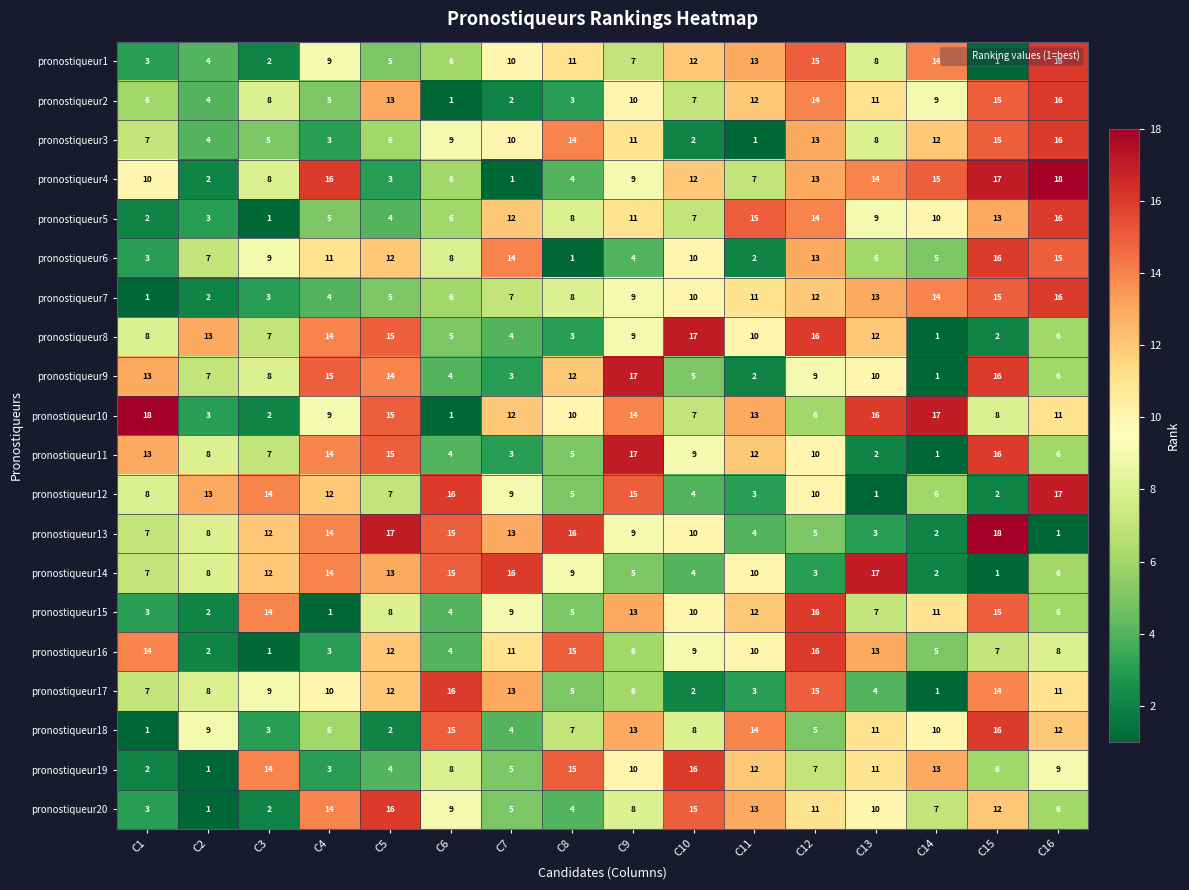

Rank the categories by pronostiqueur3 value from highest to lowest.

C16, C15, C8, C12, C14, C9, C7, C6, C13, C1, C5, C3, C2, C4, C10, C11